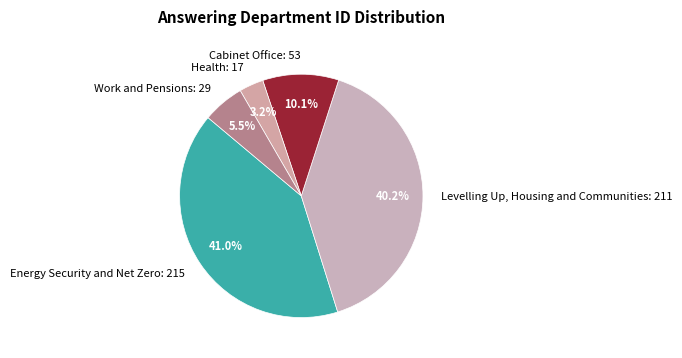

Is it true that Energy Security and Net Zero: 215 is 53% of the pie?

False